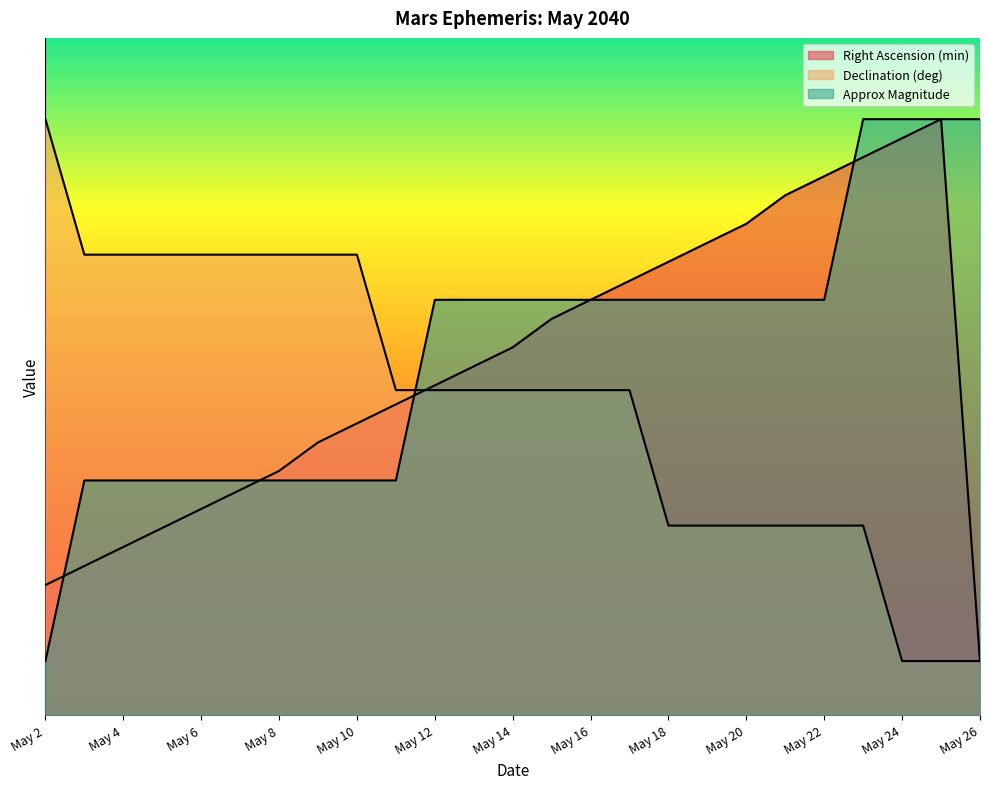

True or false: Right Ascension (min) has a value of 4.8 at May 11.

False